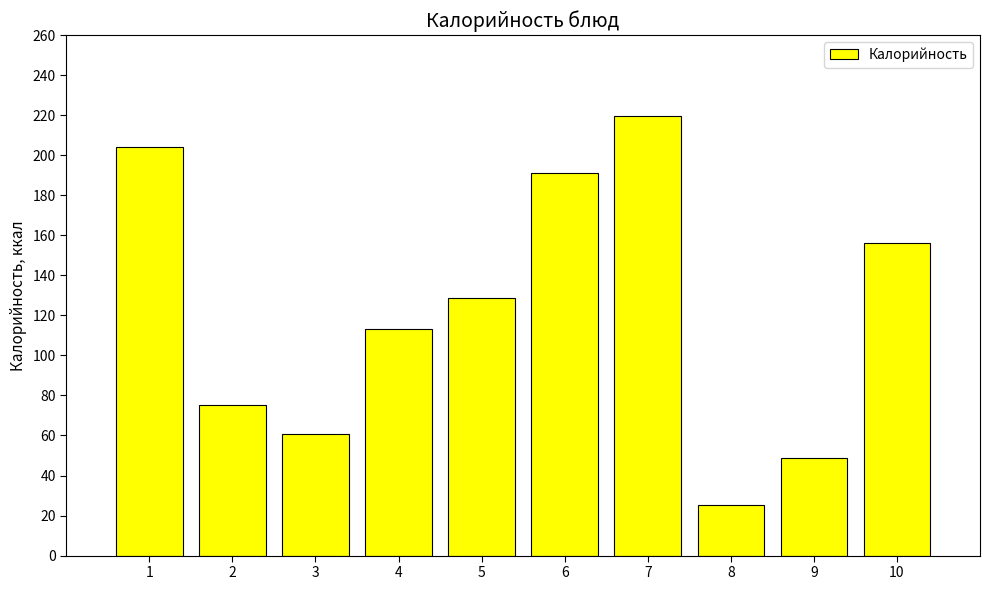

True or false: the data shows 25.4 at 8.

True